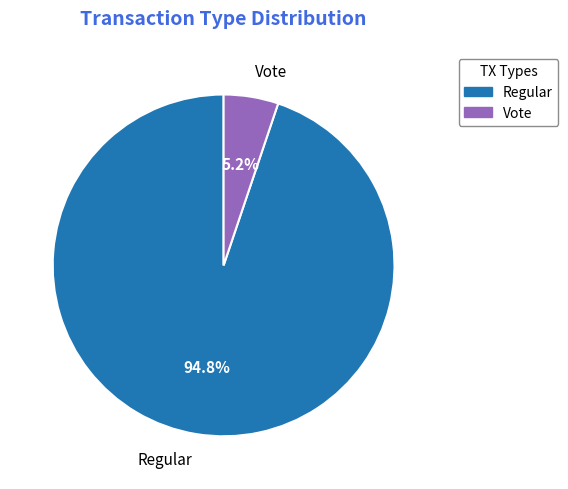

What percentage do Regular and Vote together represent?

100.0%